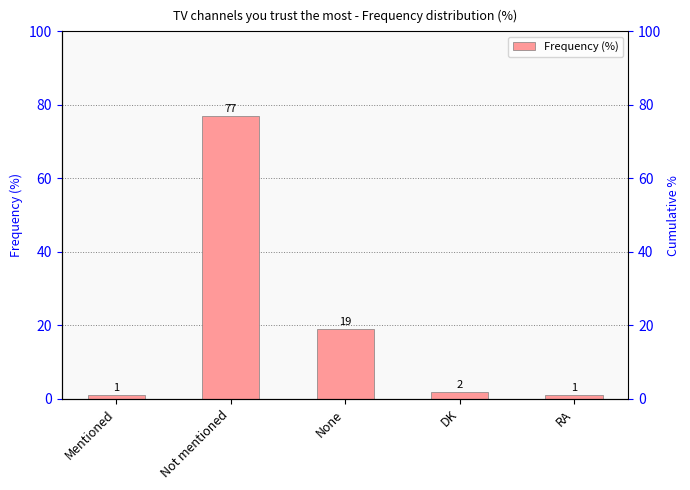

Reading left to right, what are all the values shown in this chart?

Mentioned=1	Not mentioned=77	None=19	DK=2	RA=1